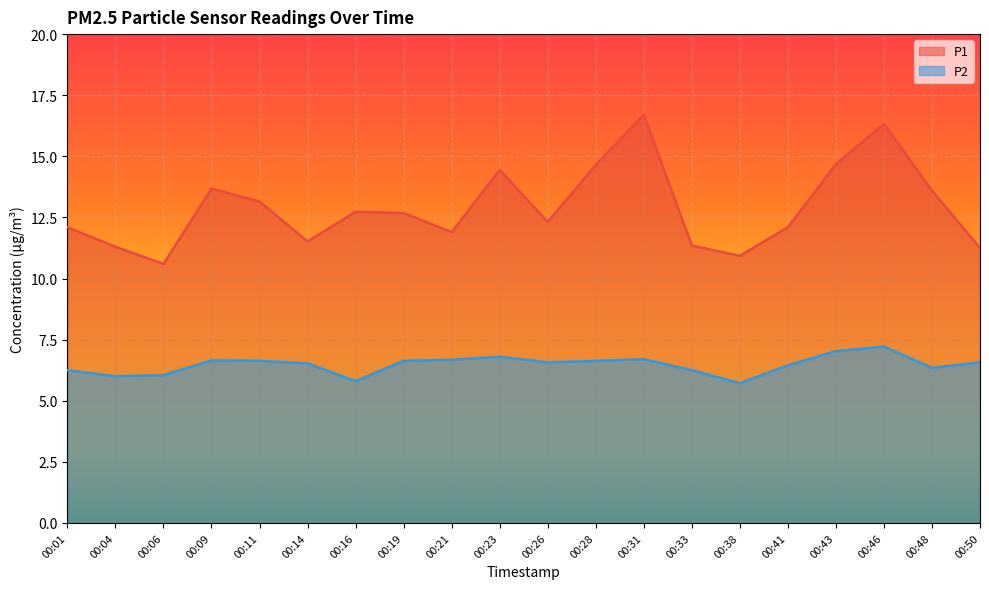

How many values in the P1 series exceed 12?

13